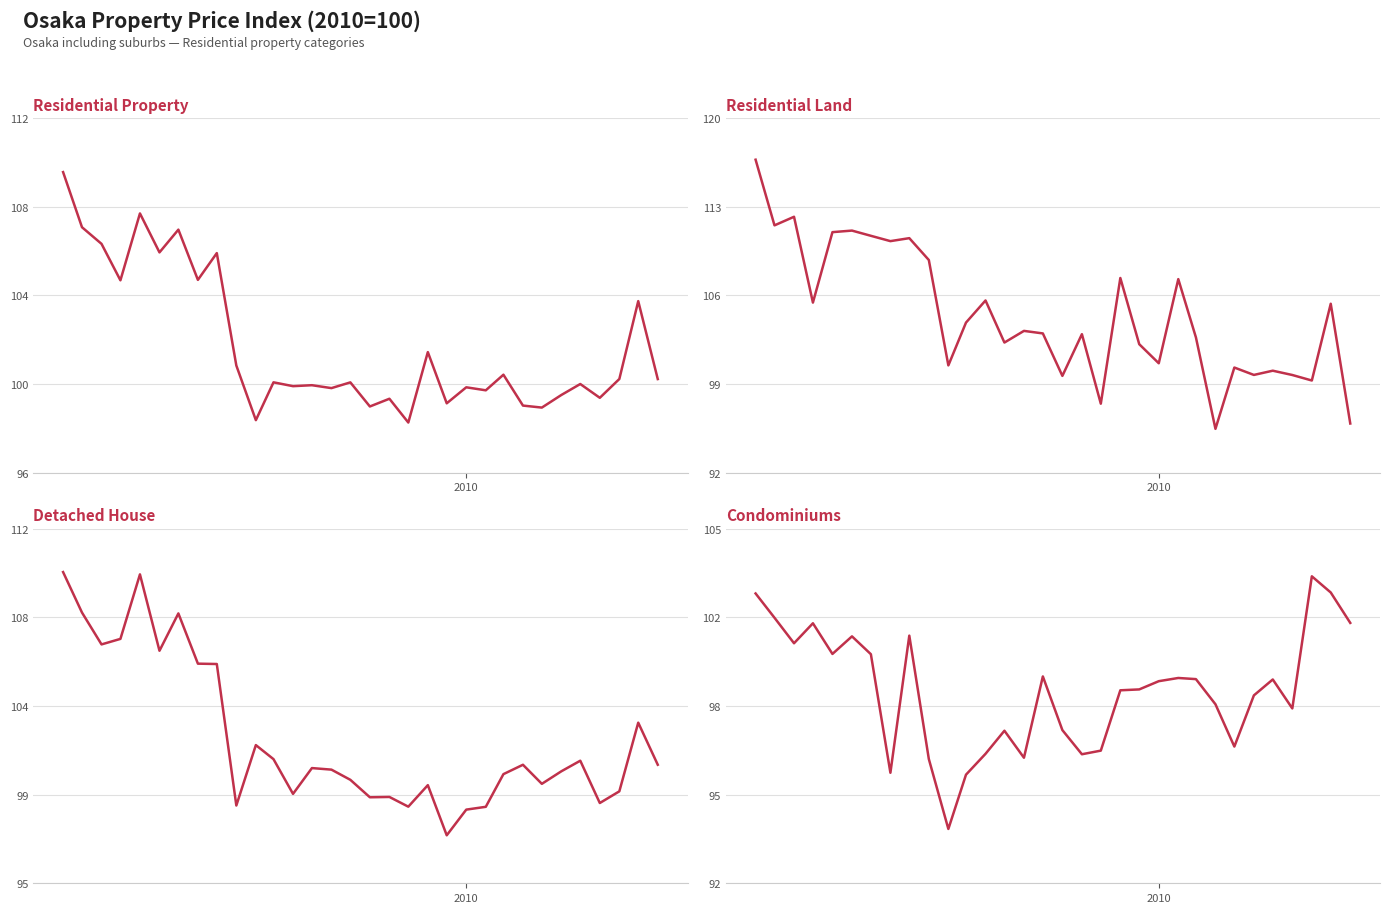

How many data points does each series have?

32